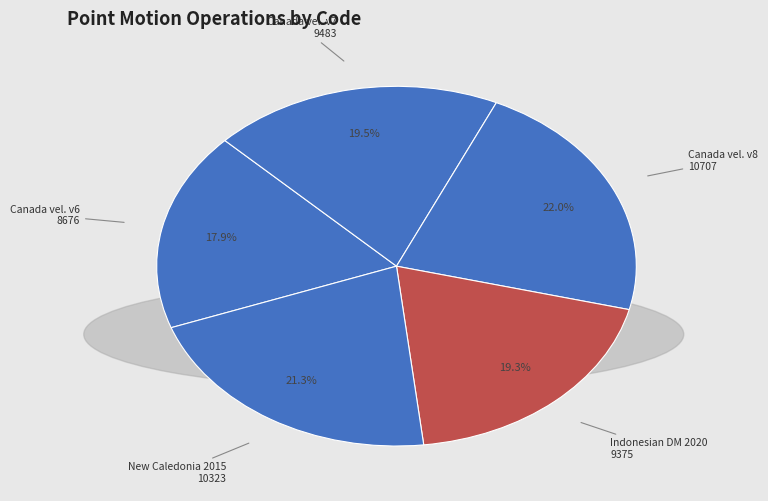

How many slices are in this pie chart?

5